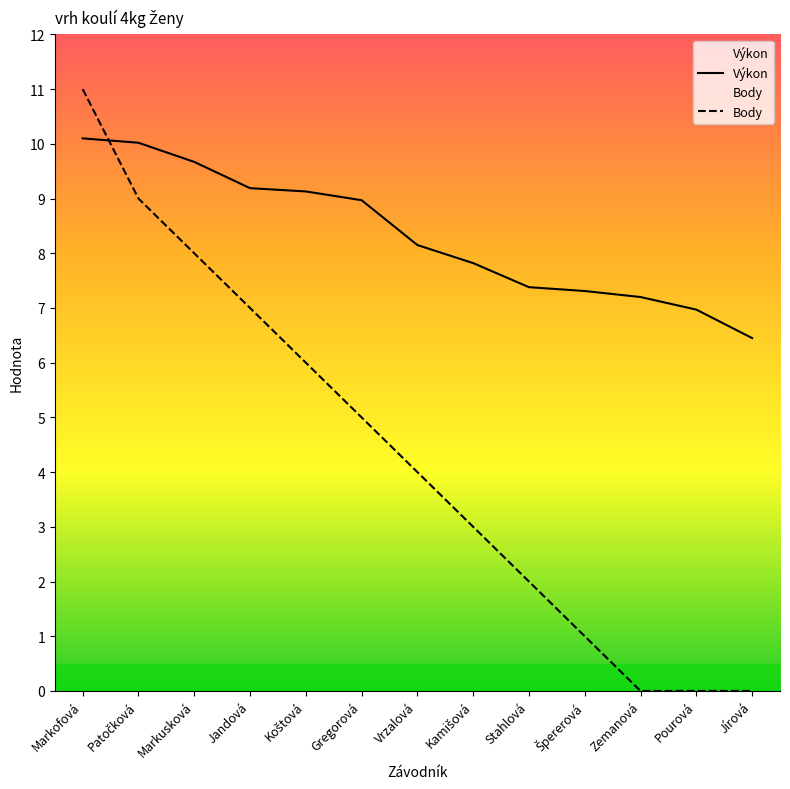

Rank the series by their maximum value, from highest to lowest.

Body, Výkon